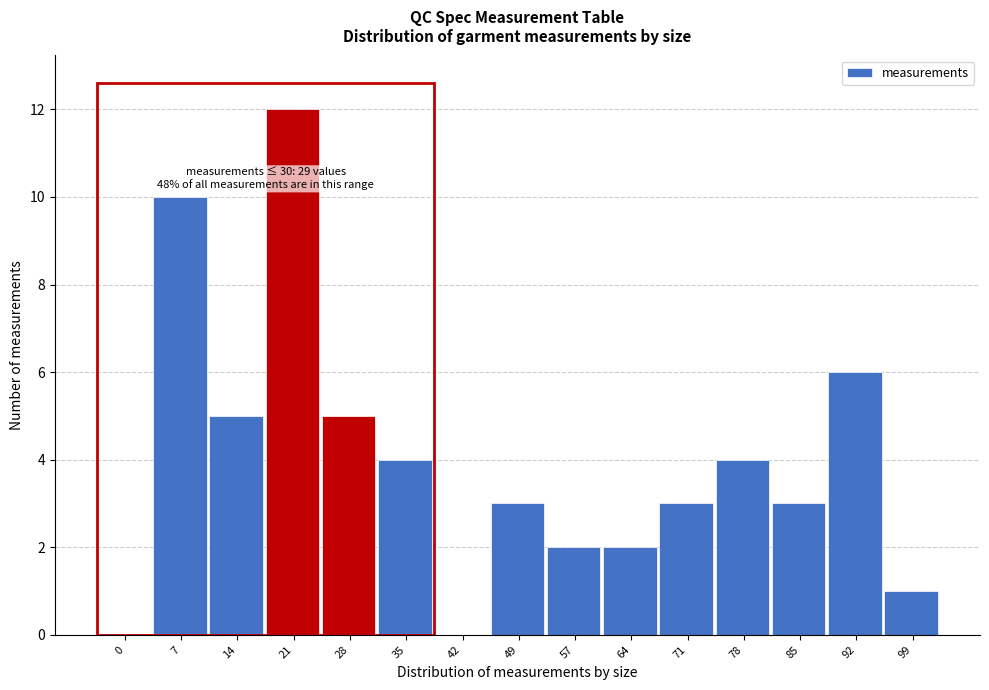

Reading left to right, transcribe all the data shown in this chart.

0=0	7=10	14=5	21=12	28=5	35=4	42=0	49=3	57=2	64=2	71=3	78=4	85=3	92=6	99=1